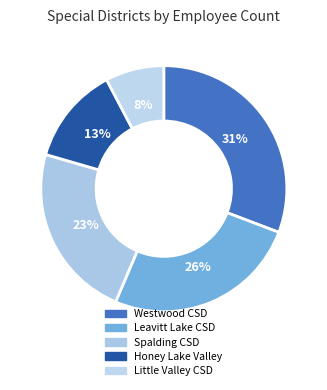

Which slice is the smallest?

Little Valley Community Services District